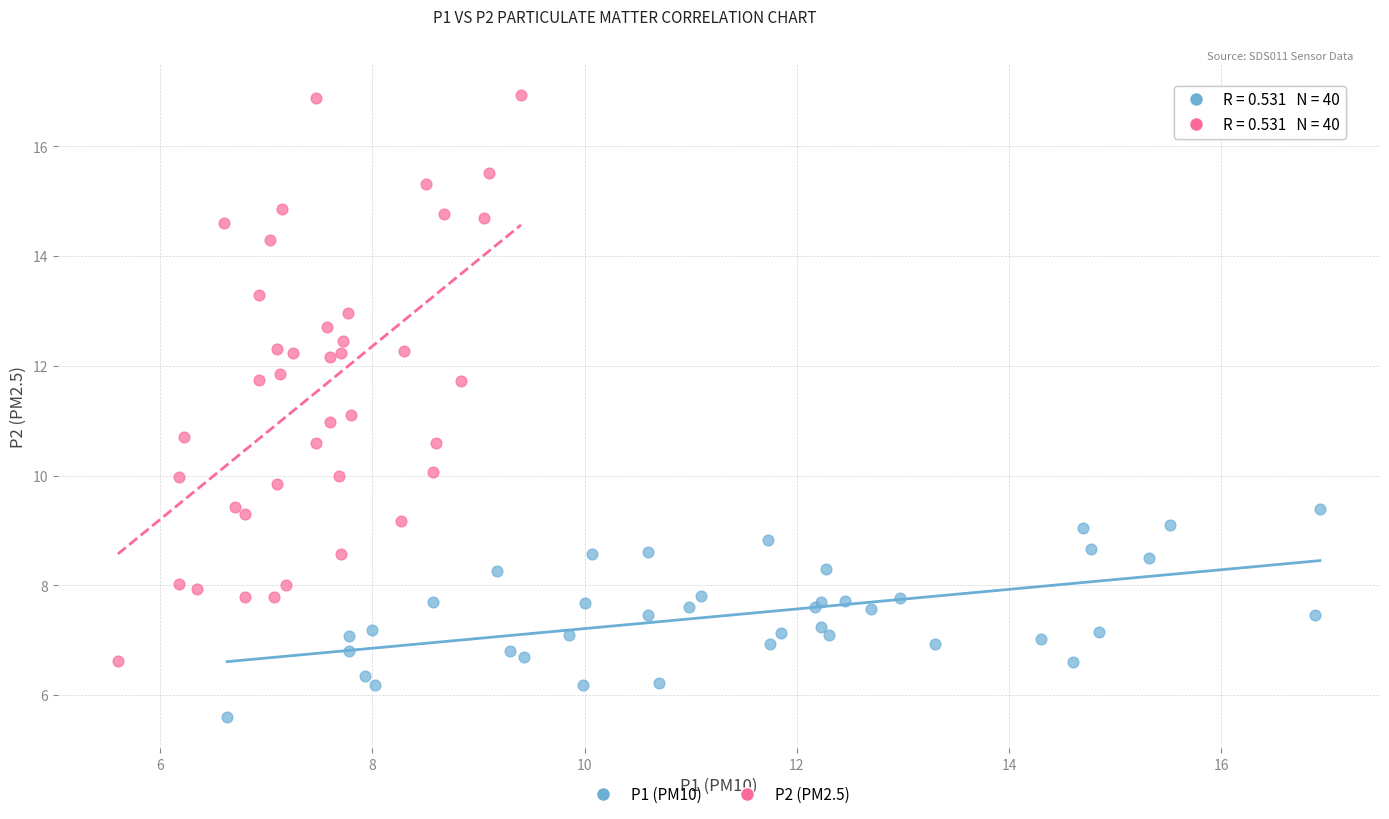

Which series reaches the maximum Y coordinate?

P2 (PM2.5)